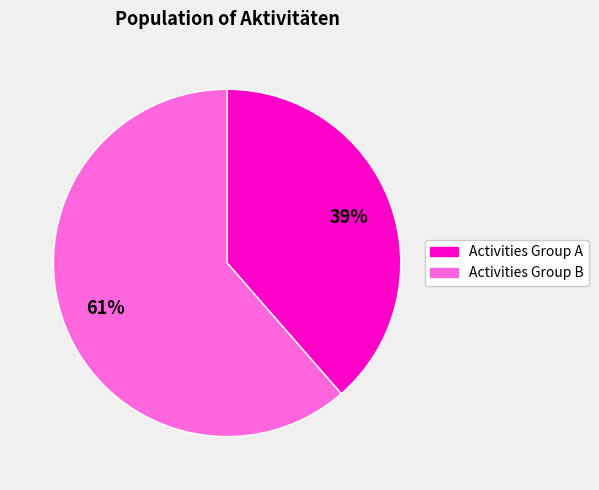

To the nearest percent, what is the average slice percentage?

50%